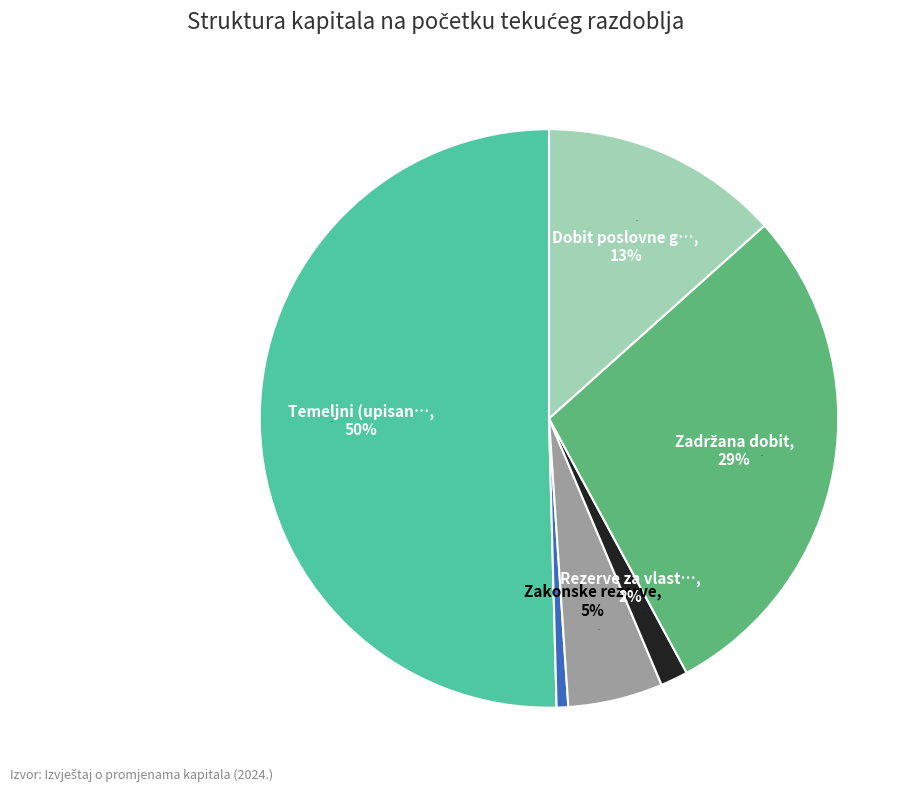

To the nearest percent, what portion does Temeljni (upisani) kapital represent?

50%